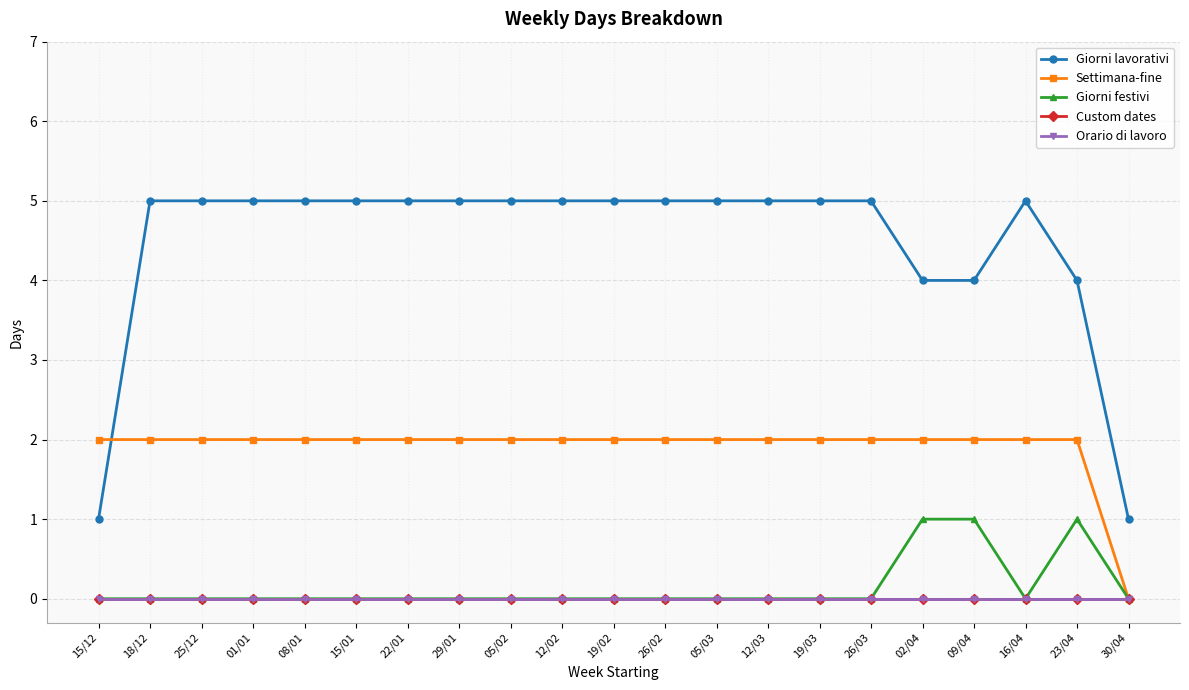

At which category is the sum across all series the highest?

18/12